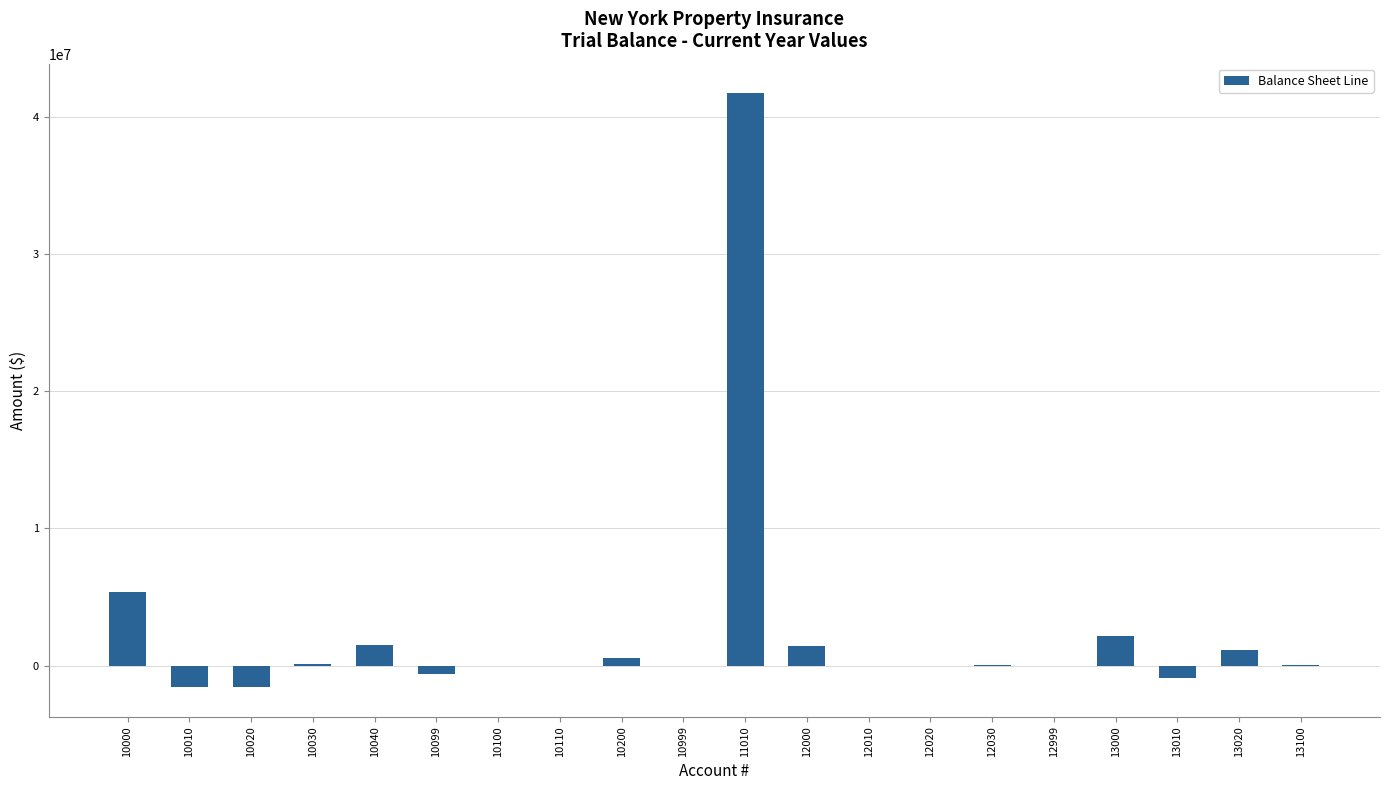

The chart shows a value of -4795.4 at 12999. True or false?

True